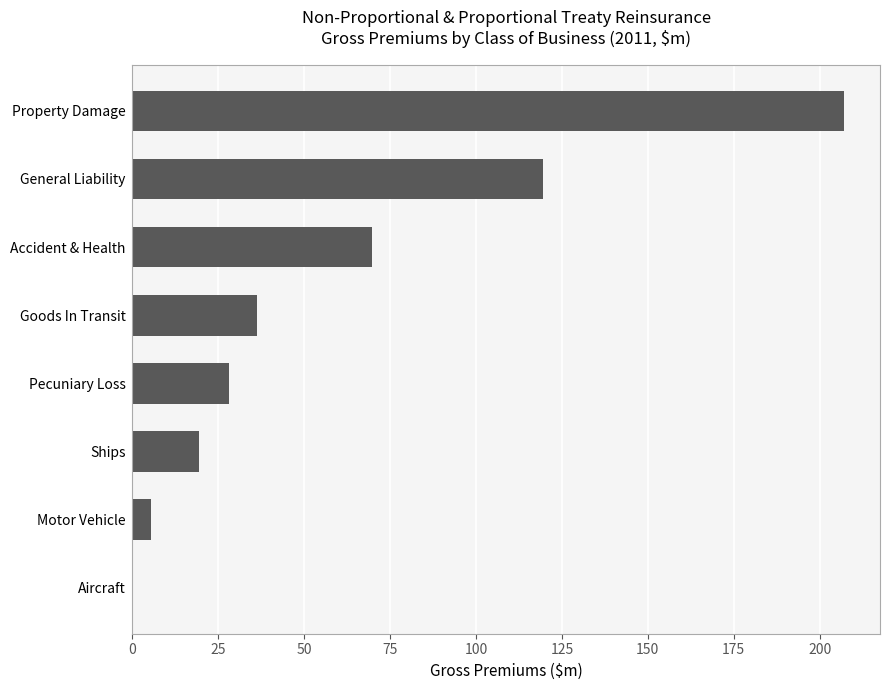

What is the maximum value shown in the chart?

207.2